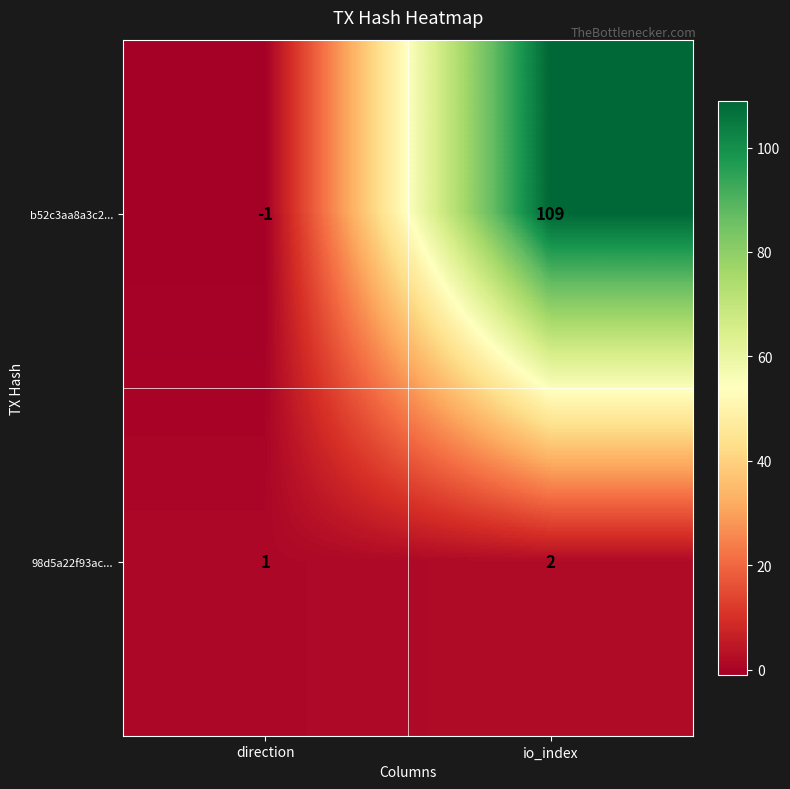

The 98d5a22f93ac... series shows 2 at io_index. True or false?

True